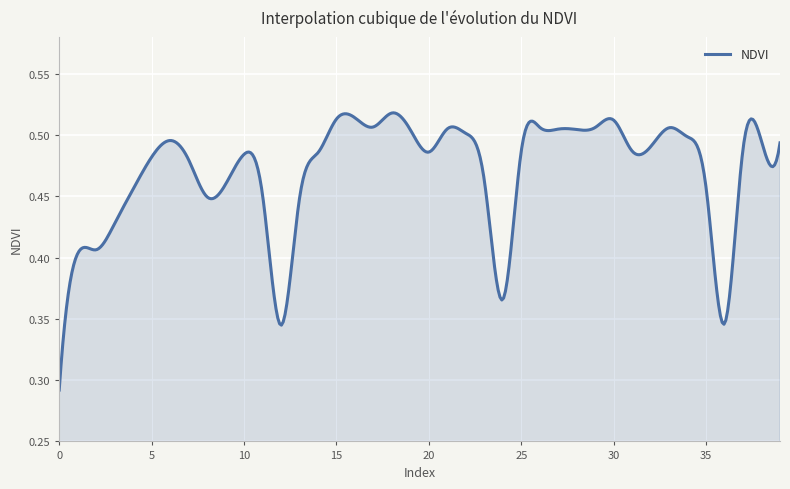

What is the average value?

0.5